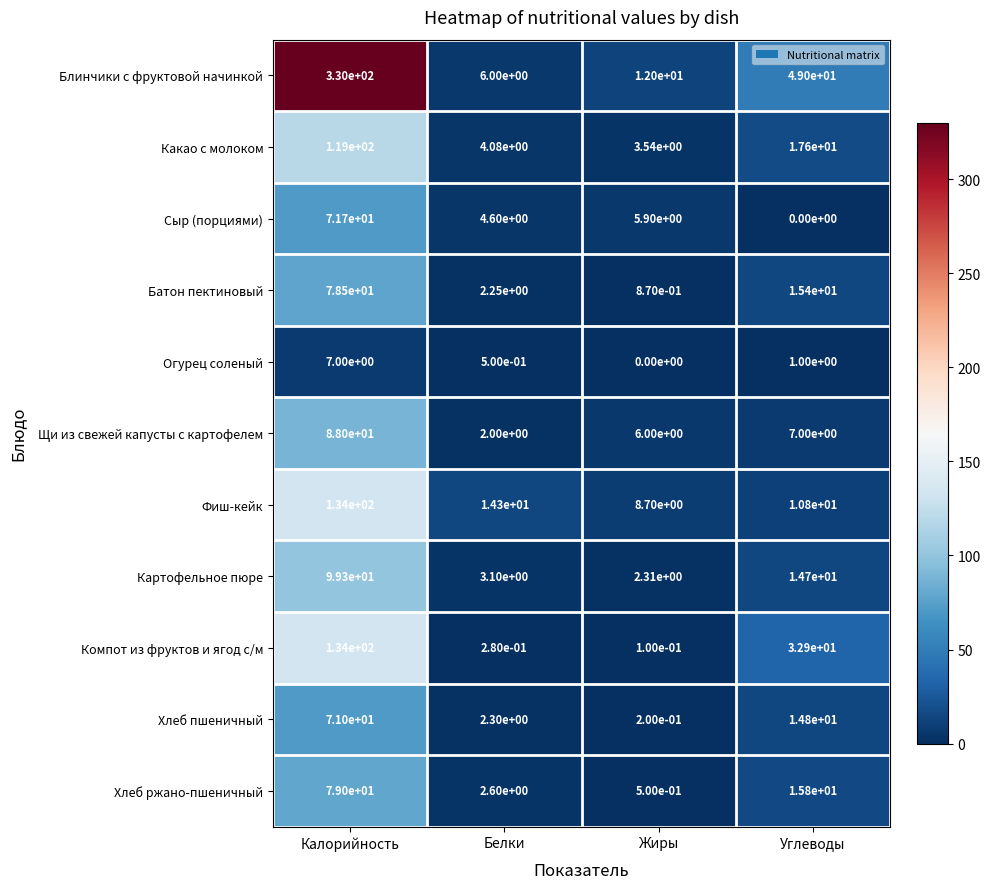

Between Жиры and Углеводы, which series saw the biggest shift?

Блинчики с фруктовой начинкой